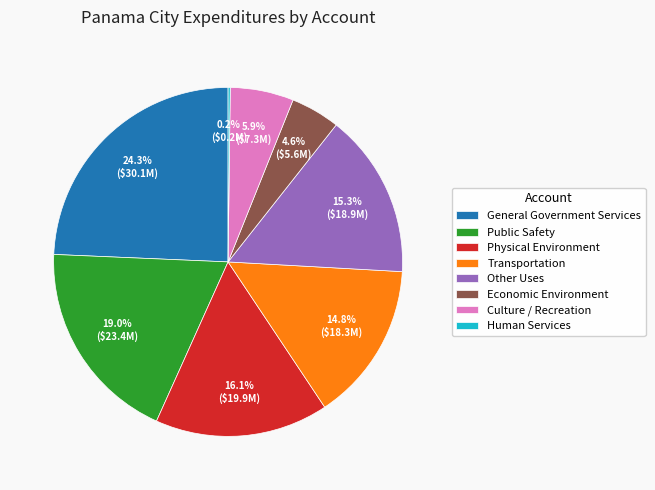

Between Public Safety and General Government Services, which is larger?

General Government Services